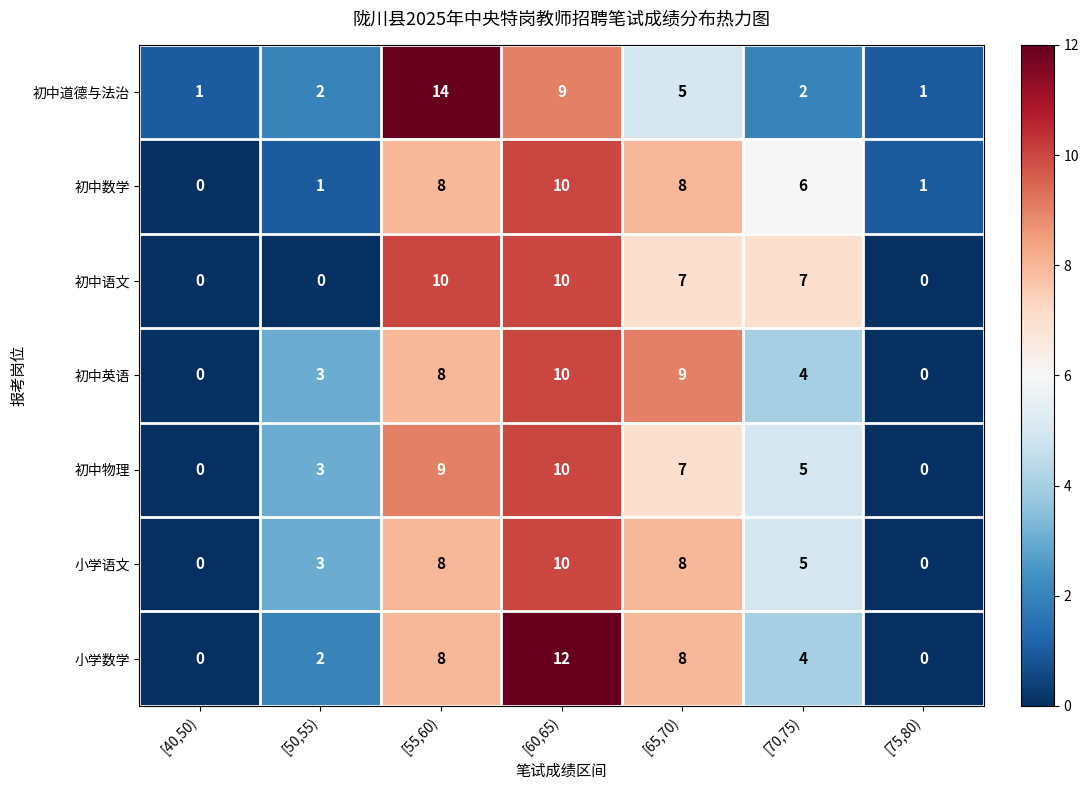

The 小学语文 series shows 0 at [75,80). True or false?

True